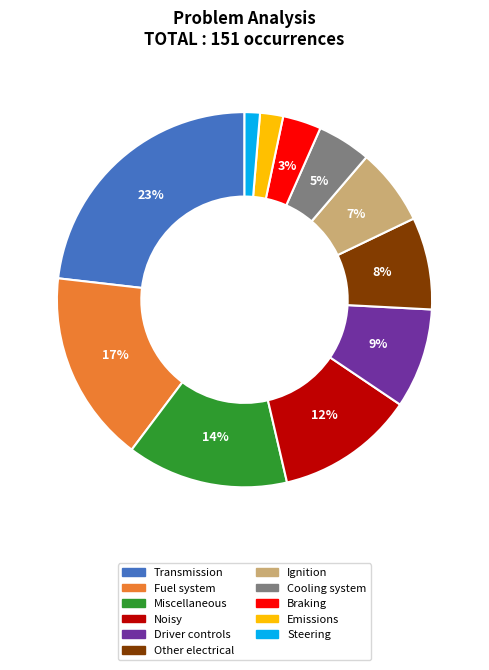

To the nearest percent, what is the difference between the Noisy and Steering slice percentages?

11%